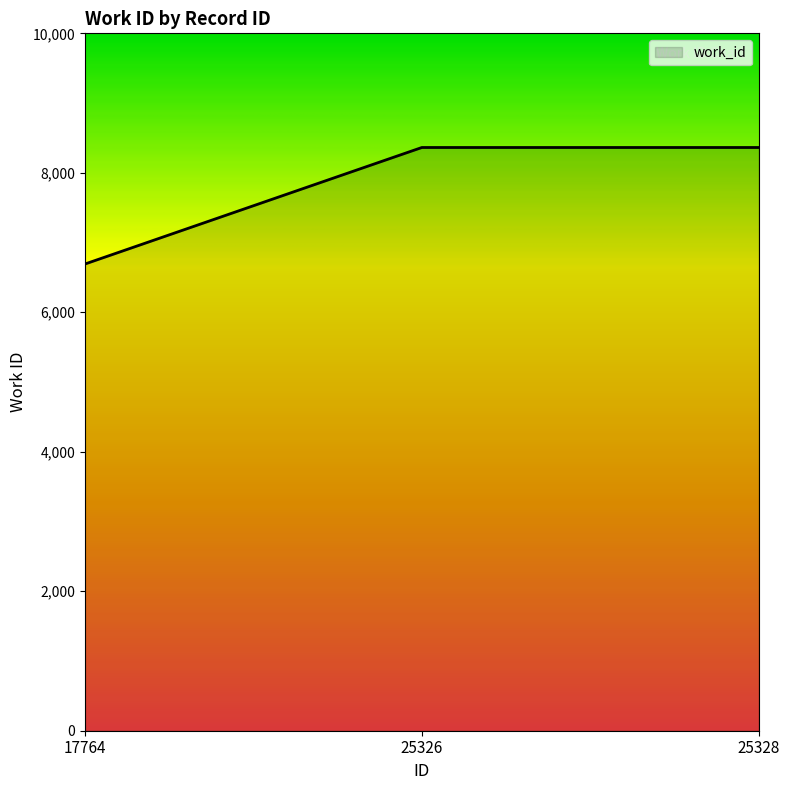

What is the ratio of the value at 25326 to the value at 25328?

1.0